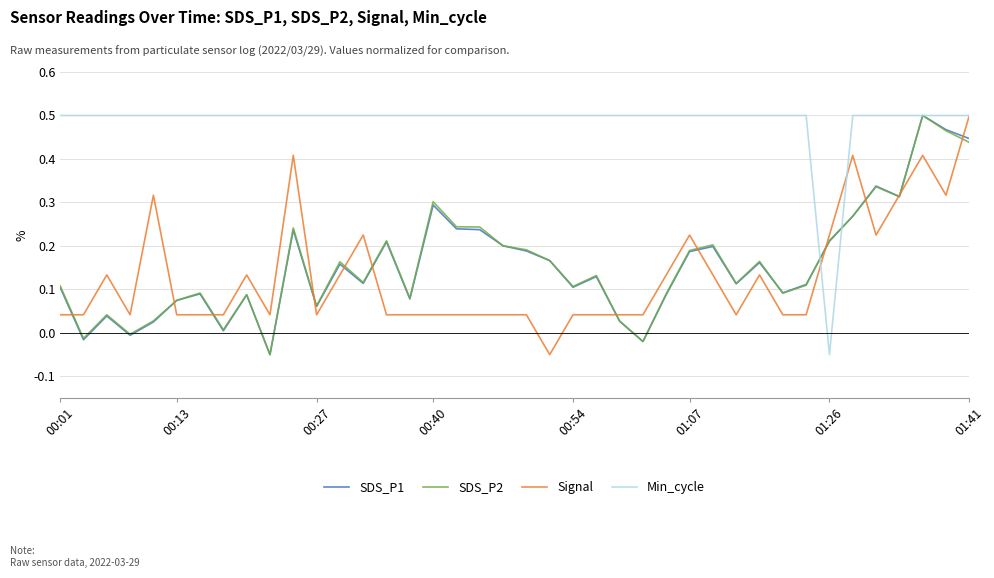

Which series has the largest total across all categories?

Min_cycle